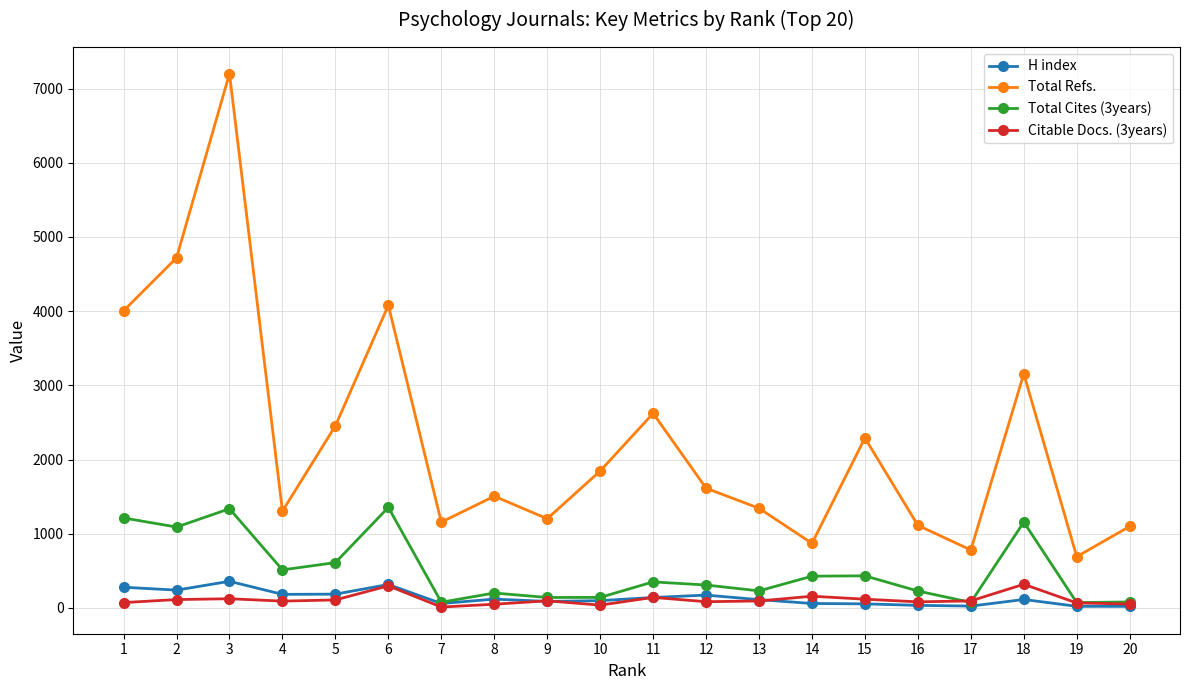

What is the sum of all H index values?

2686